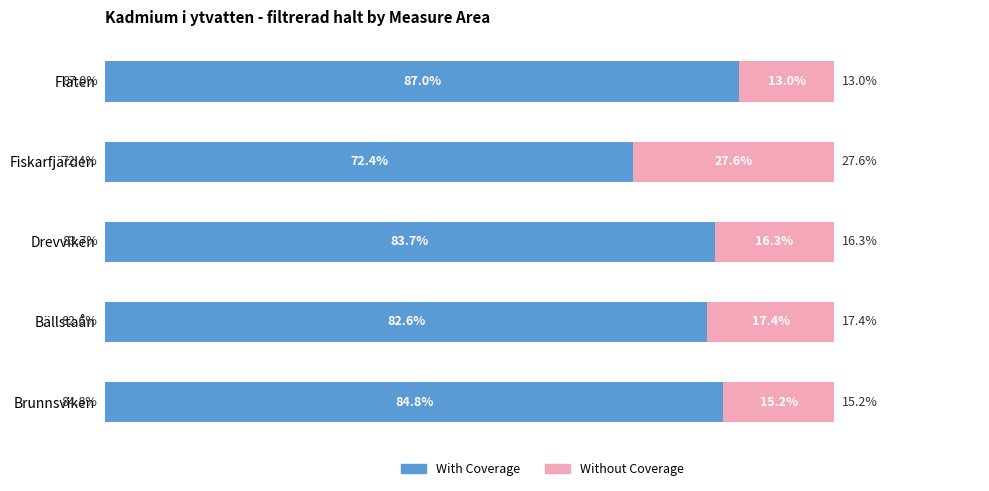

Which category has the lowest value in the With Coverage series?

Fiskarfjärden